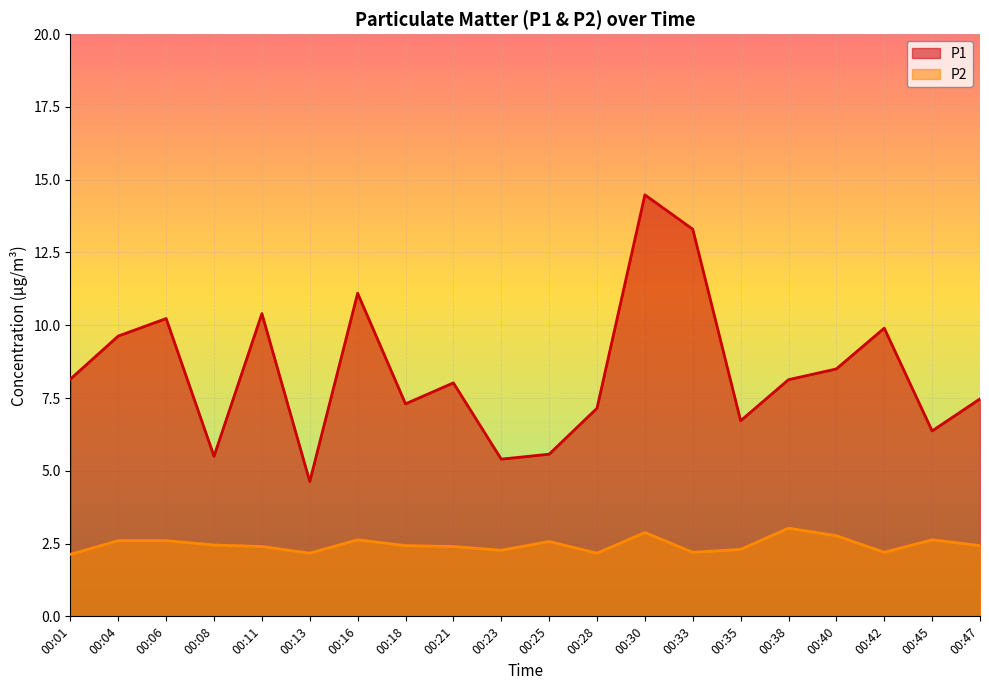

The P1 series shows 2.7 at 00:16. True or false?

False